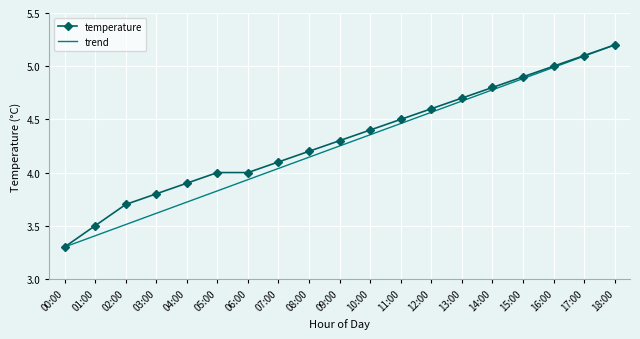

Rank the categories by trend value from lowest to highest.

00:00, 01:00, 02:00, 03:00, 04:00, 05:00, 06:00, 07:00, 08:00, 09:00, 10:00, 11:00, 12:00, 13:00, 14:00, 15:00, 16:00, 17:00, 18:00